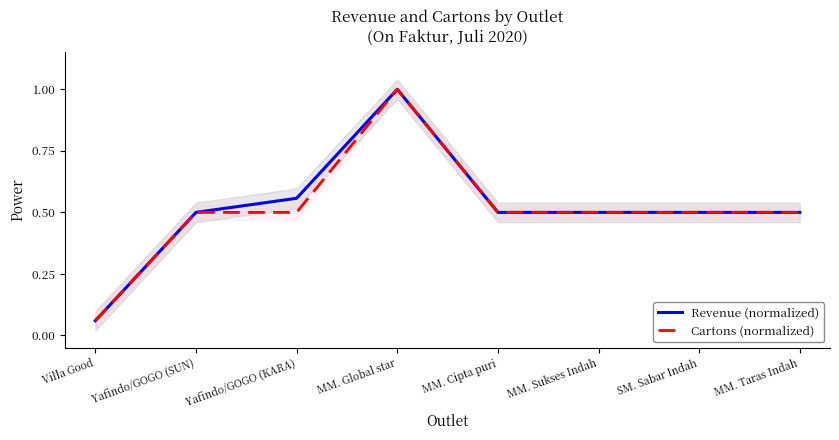

Which series has the widest spread of values?

Revenue (normalized)